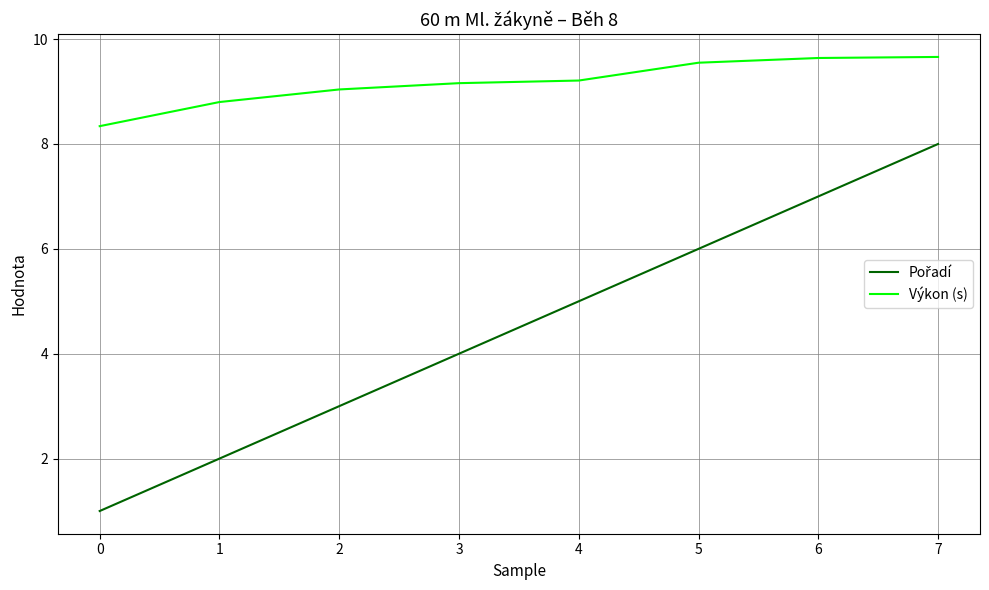

What is the difference between the Výkon (s) values at 4 and 5?

0.3